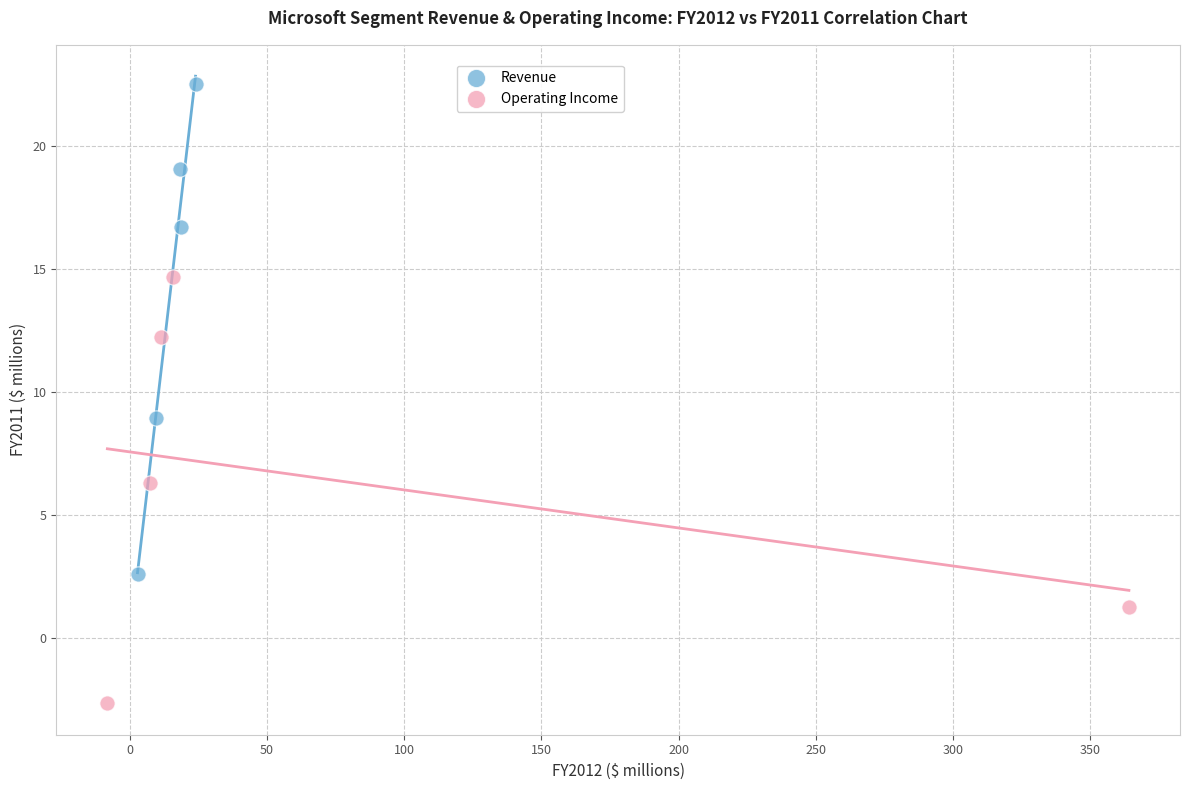

Which series reaches the minimum Y coordinate?

Operating Income